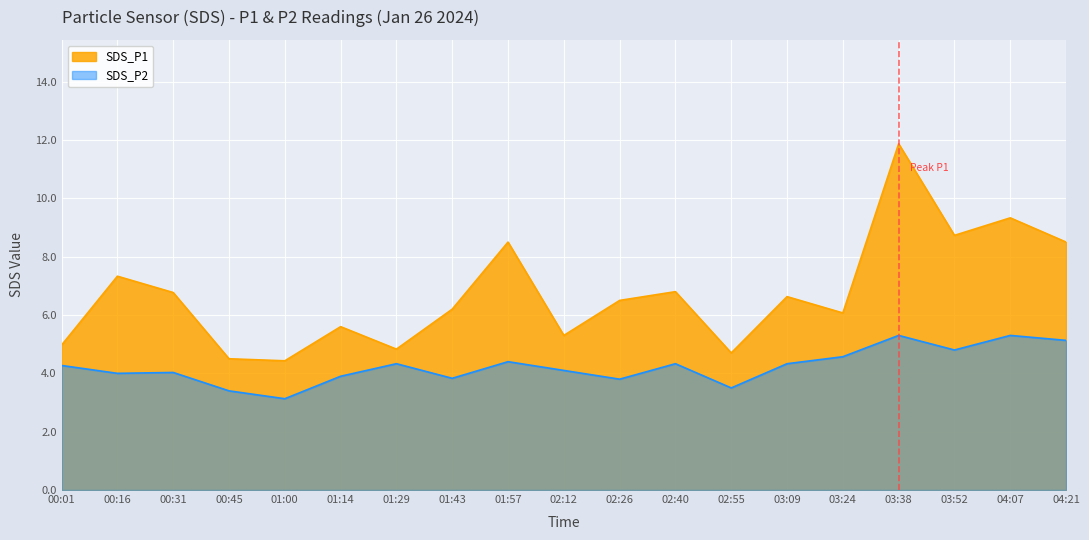

Where is the first local minimum for SDS_P1?

01:00